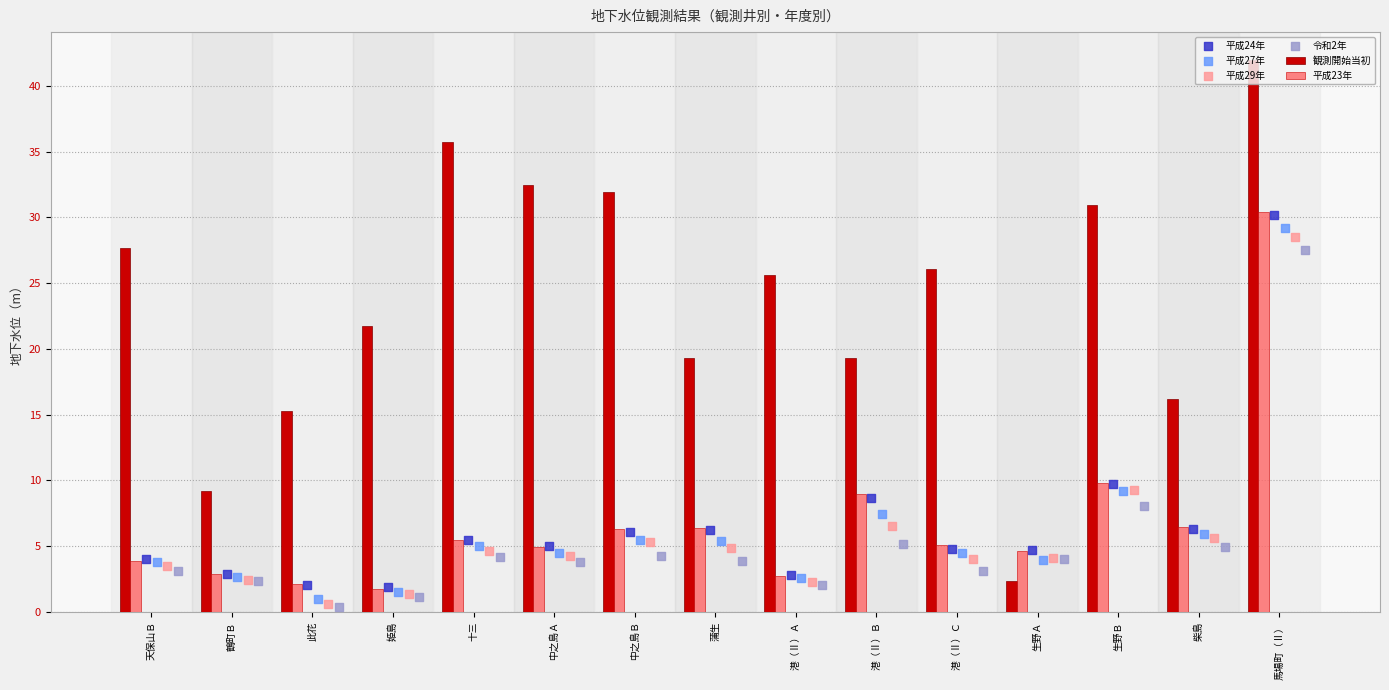

At how many categories does at least one series exceed 4?

15